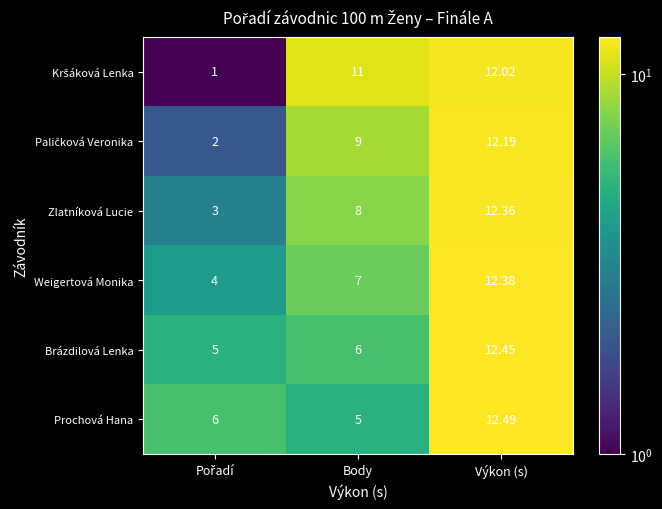

At which category is the sum across all series the highest?

Výkon (s)